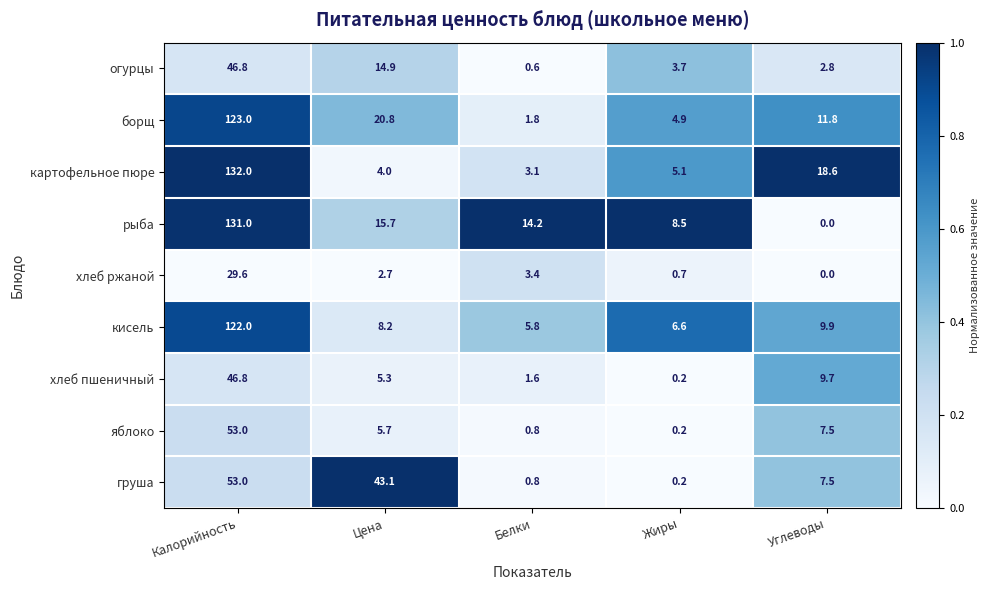

What is the total value across all series at Калорийность?

737.2